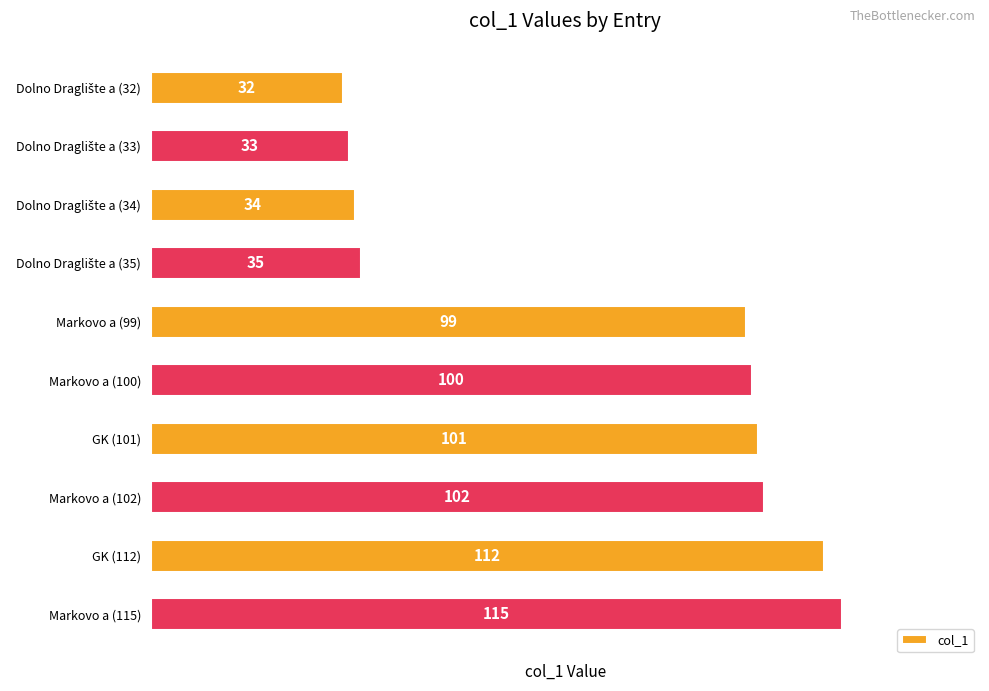

Reading top to bottom, list all the values displayed in this chart.

32	33	34	35	99	100	101	102	112	115